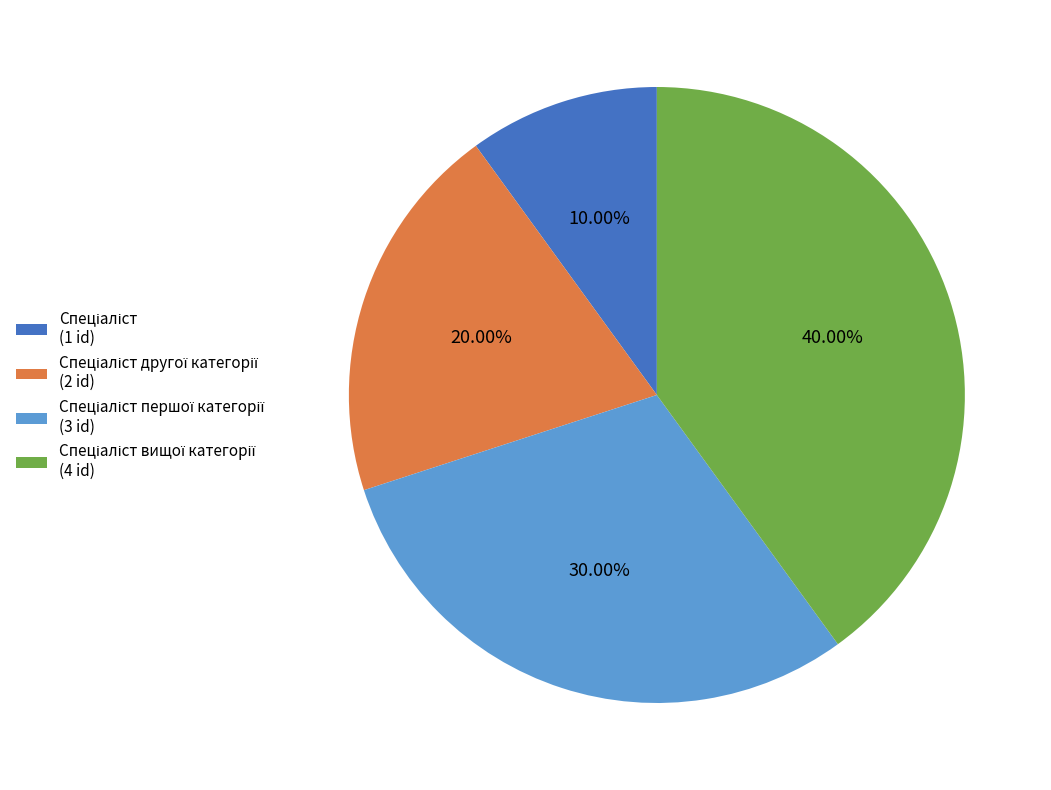

Is there a majority slice in this chart?

No